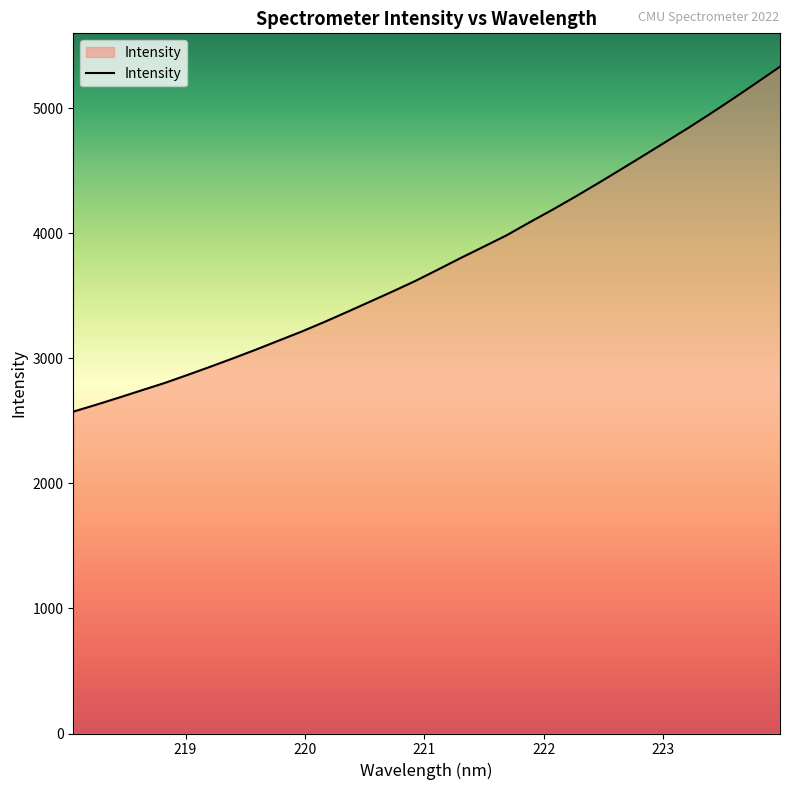

What is the smallest value displayed?

2572.9